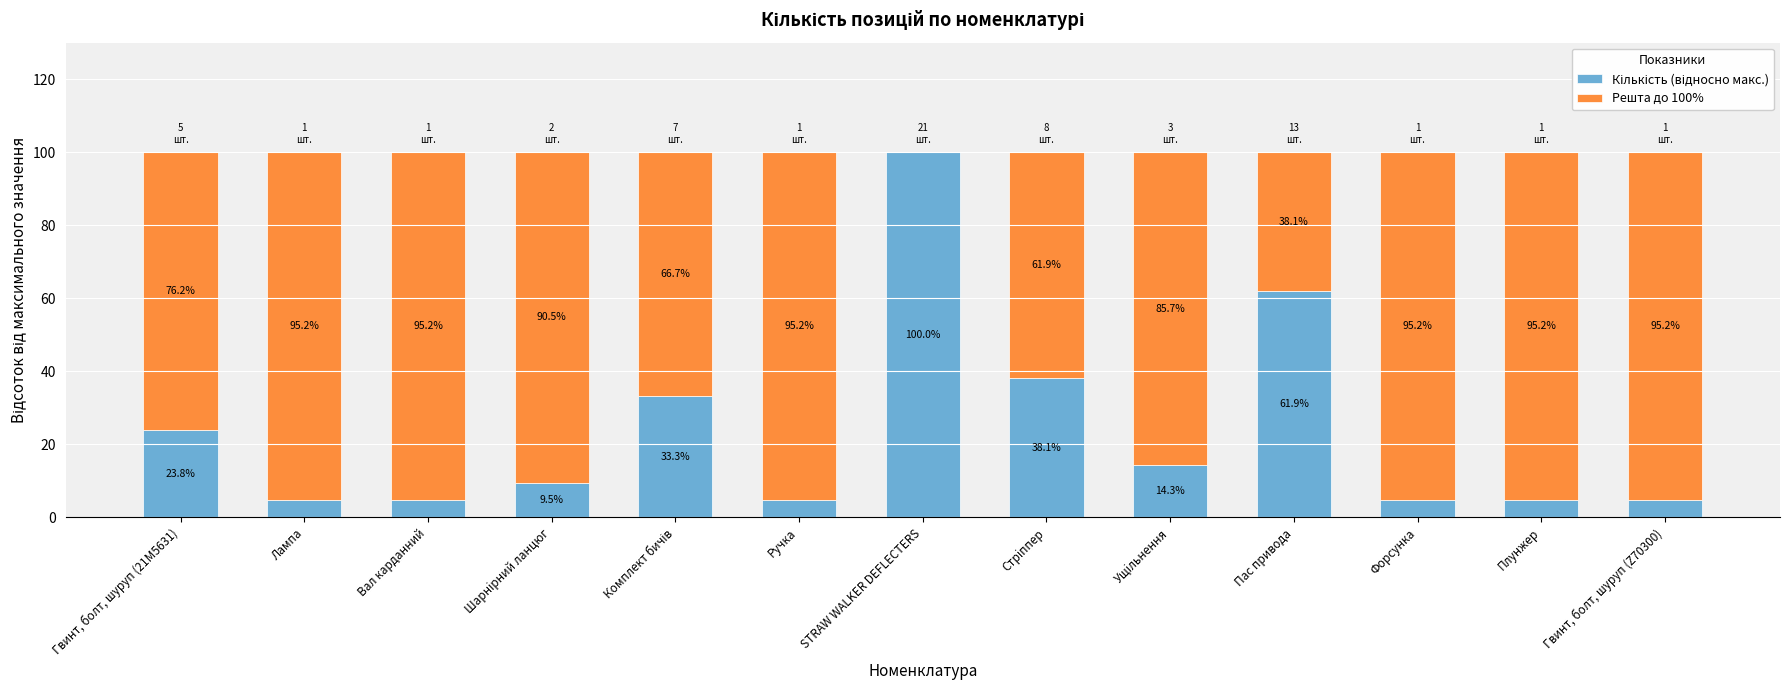

What is the total value across all series at Лампа?

100.0